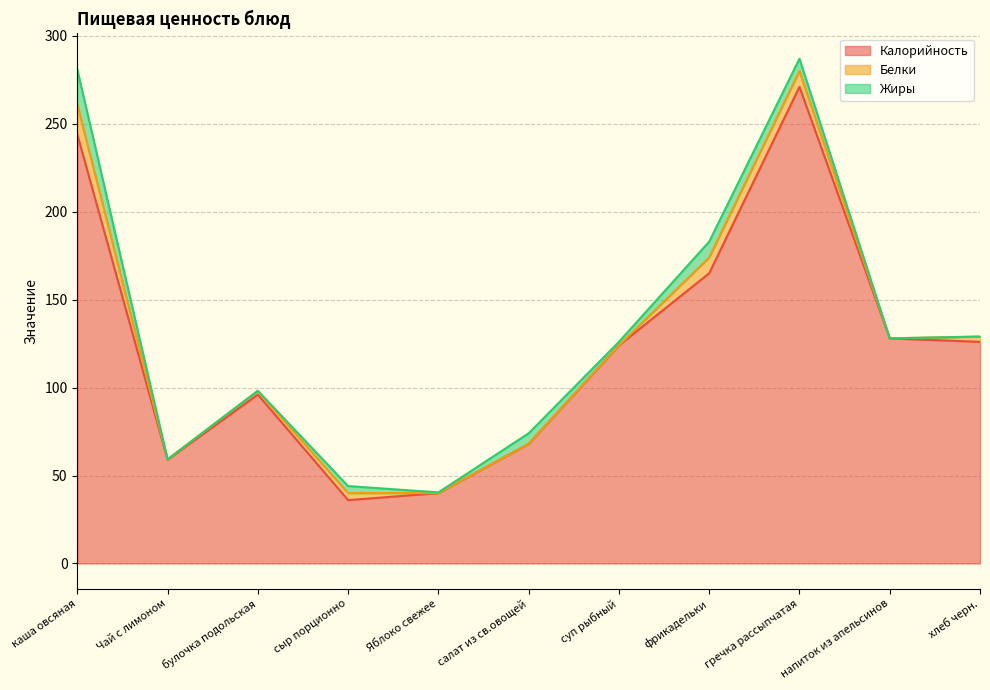

Reading left to right, extract all data points from this chart.

Калорийность: 244.0	59.0	96.0	36.0	40.0	68.0	124.0	165.0	271.0	128.0	126.0
Белки: 17.0	0.2	2.0	4.0	0.0	0.0	0.0	9.0	9.0	0.0	3.0
Жиры: 20.0	0.0	0.2	4.0	0.4	6.0	2.0	9.0	7.0	0.0	0.0